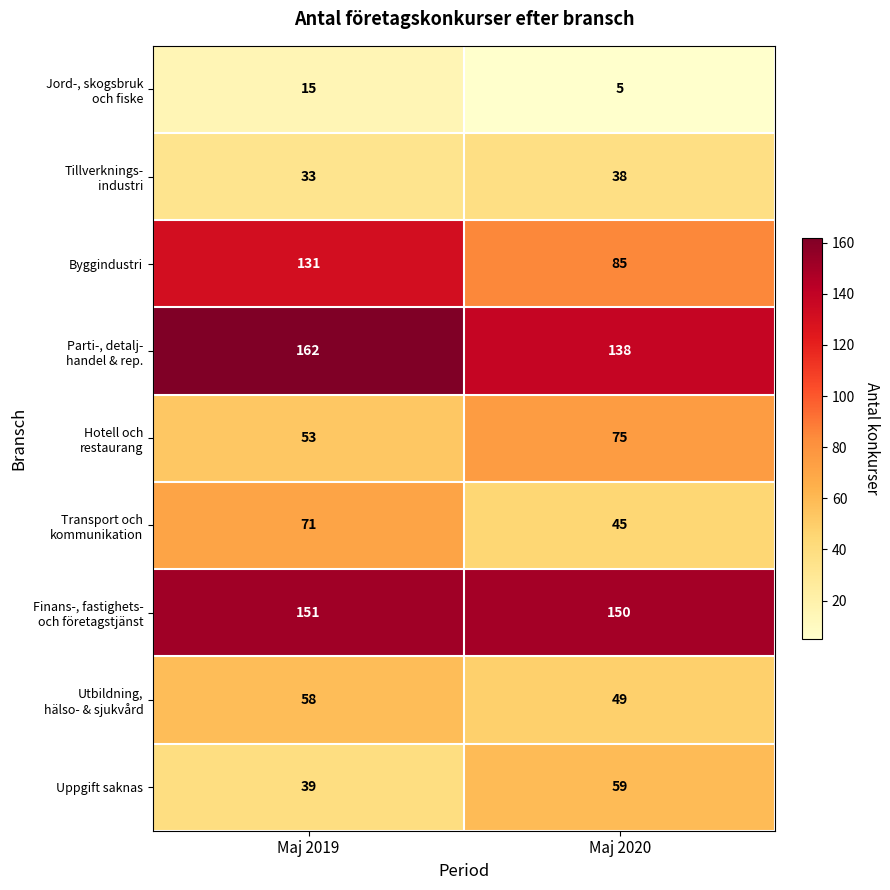

What is the greatest value displayed?

162